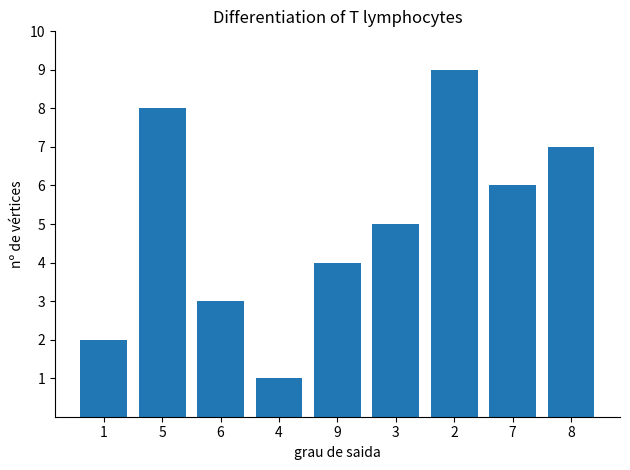

List the labels in order of value, smallest first.

4, 1, 6, 9, 3, 7, 8, 5, 2